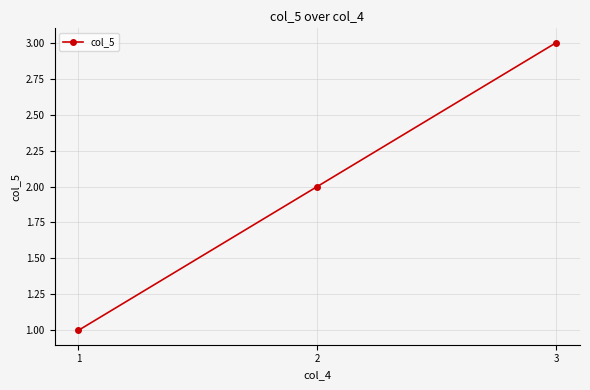

Rank the categories by value from highest to lowest.

3, 2, 1